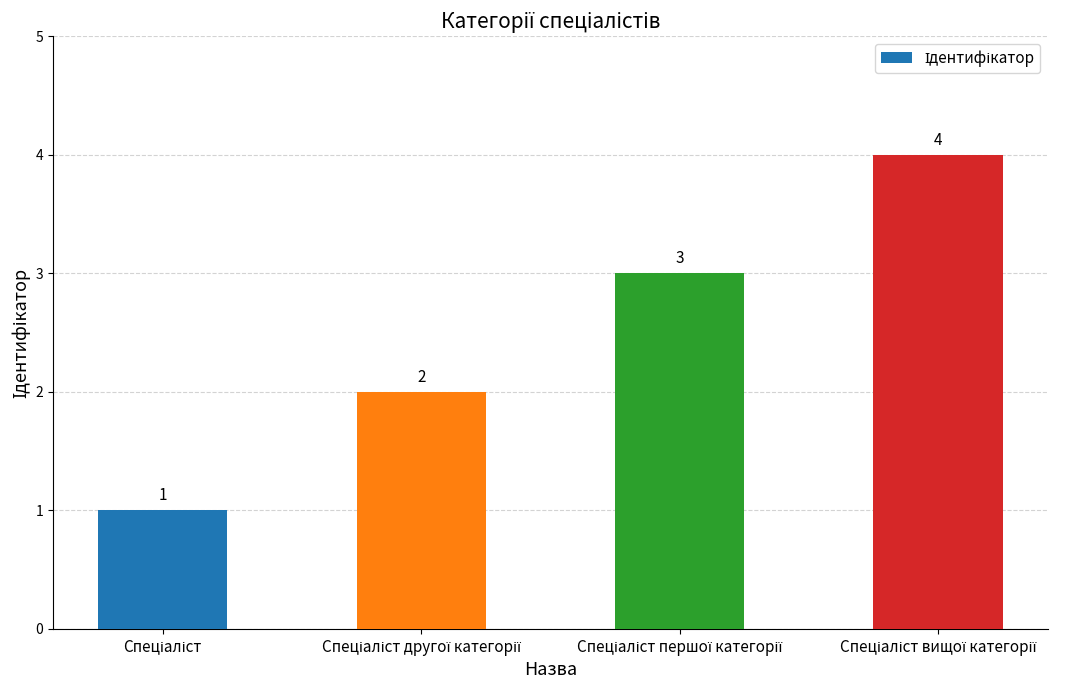

How many bars are there in total?

4